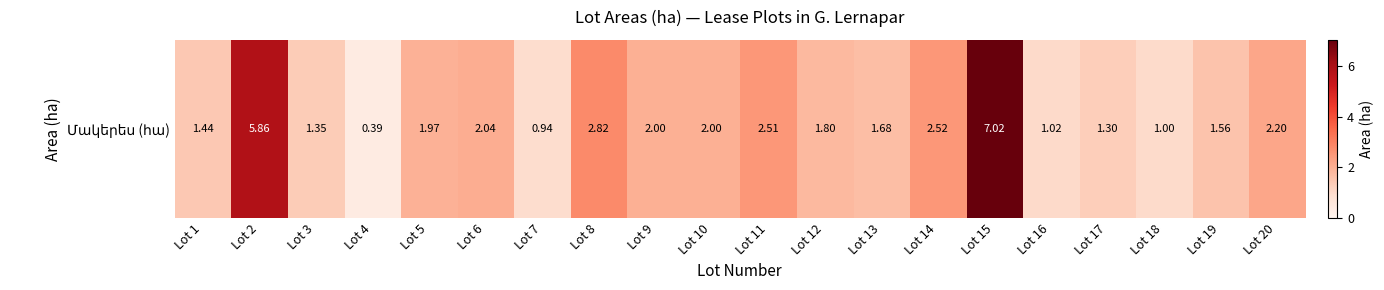

Between Lot 16 and Lot 4, which is larger?

Lot 16